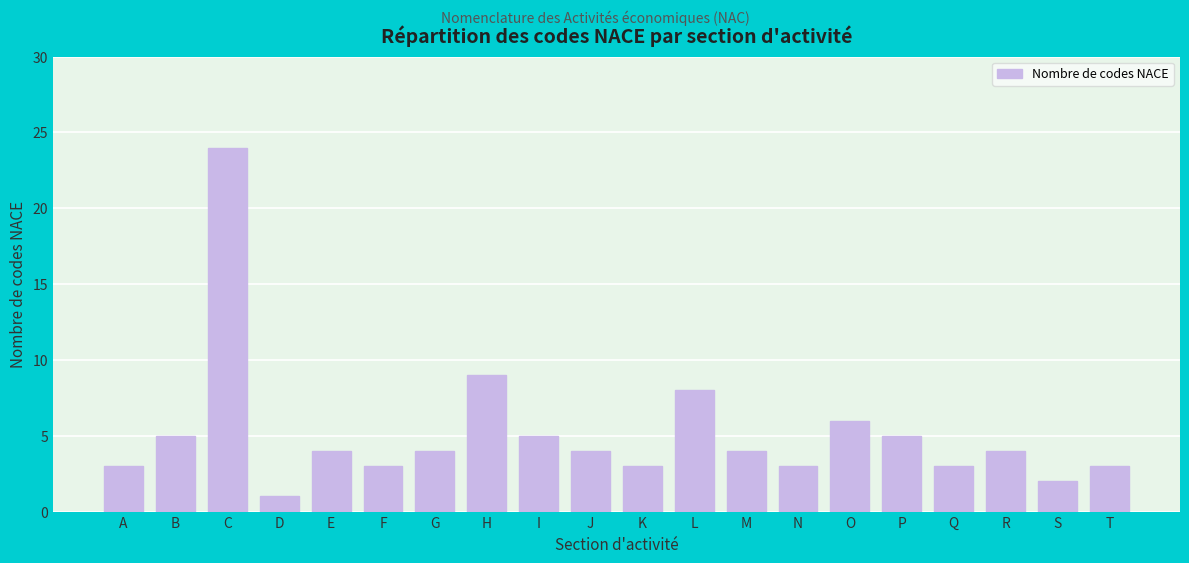

Reading left to right, what are all the values shown in this chart?

A=3	B=5	C=24	D=1	E=4	F=3	G=4	H=9	I=5	J=4	K=3	L=8	M=4	N=3	O=6	P=5	Q=3	R=4	S=2	T=3